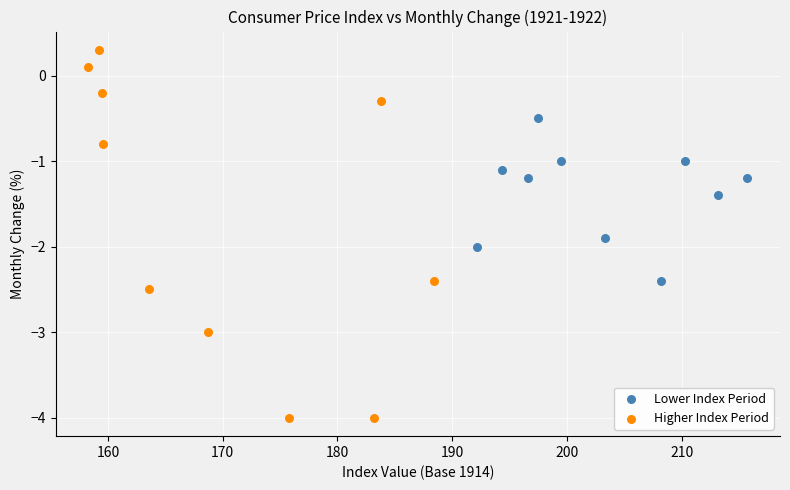

Which series has the widest spread of Y values?

Higher Index Period